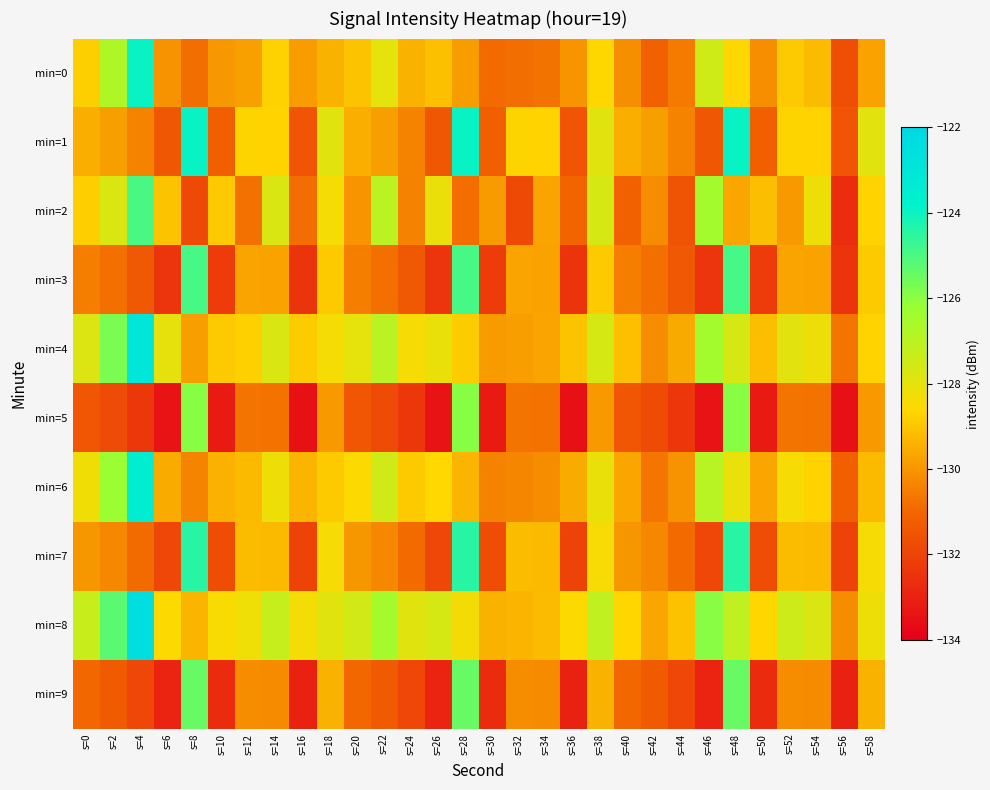

Reading left to right, transcribe all the data shown in this chart.

min=0: s=0=-128.8	s=2=-126.7	s=4=-123.9	s=6=-130.0	s=8=-130.8	s=10=-129.9	s=12=-129.8	s=14=-128.7	s=16=-129.9	s=18=-129.4	s=20=-129.0	s=22=-128.0	s=24=-129.4	s=26=-129.1	s=28=-129.8	s=30=-130.9	s=32=-130.8	s=34=-130.7	s=36=-130.0	s=38=-128.6	s=40=-130.1	s=42=-131.2	s=44=-130.6	s=46=-127.4	s=48=-128.6	s=50=-130.1	s=52=-128.9	s=54=-129.2	s=56=-131.7	s=58=-129.7
min=1: s=0=-129.5	s=2=-129.8	s=4=-130.4	s=6=-131.4	s=8=-123.9	s=10=-131.2	s=12=-128.7	s=14=-128.7	s=16=-131.5	s=18=-127.9	s=20=-129.5	s=22=-129.8	s=24=-130.4	s=26=-131.4	s=28=-123.9	s=30=-131.2	s=32=-128.7	s=34=-128.7	s=36=-131.5	s=38=-127.9	s=40=-129.5	s=42=-129.8	s=44=-130.4	s=46=-131.4	s=48=-123.9	s=50=-131.2	s=52=-128.7	s=54=-128.7	s=56=-131.5	s=58=-127.9
min=2: s=0=-128.8	s=2=-127.7	s=4=-124.9	s=6=-129.0	s=8=-131.8	s=10=-128.9	s=12=-130.8	s=14=-127.7	s=16=-130.9	s=18=-128.4	s=20=-130.0	s=22=-127.0	s=24=-130.4	s=26=-128.1	s=28=-130.8	s=30=-129.9	s=32=-131.8	s=34=-129.7	s=36=-131.0	s=38=-127.6	s=40=-131.1	s=42=-130.2	s=44=-131.6	s=46=-126.4	s=48=-129.6	s=50=-129.1	s=52=-129.9	s=54=-128.2	s=56=-132.7	s=58=-128.7
min=3: s=0=-130.5	s=2=-130.8	s=4=-131.4	s=6=-132.4	s=8=-124.9	s=10=-132.2	s=12=-129.7	s=14=-129.7	s=16=-132.5	s=18=-128.9	s=20=-130.5	s=22=-130.8	s=24=-131.4	s=26=-132.4	s=28=-124.9	s=30=-132.2	s=32=-129.7	s=34=-129.7	s=36=-132.5	s=38=-128.9	s=40=-130.5	s=42=-130.8	s=44=-131.4	s=46=-132.4	s=48=-124.9	s=50=-132.2	s=52=-129.7	s=54=-129.7	s=56=-132.5	s=58=-128.9
min=4: s=0=-127.8	s=2=-125.7	s=4=-122.9	s=6=-128.0	s=8=-129.8	s=10=-128.9	s=12=-128.8	s=14=-127.7	s=16=-128.9	s=18=-128.4	s=20=-128.0	s=22=-127.0	s=24=-128.4	s=26=-128.1	s=28=-128.8	s=30=-129.9	s=32=-129.8	s=34=-129.7	s=36=-129.0	s=38=-127.6	s=40=-129.1	s=42=-130.2	s=44=-129.6	s=46=-126.4	s=48=-127.6	s=50=-129.1	s=52=-127.9	s=54=-128.2	s=56=-130.7	s=58=-128.7
min=5: s=0=-131.5	s=2=-131.8	s=4=-132.4	s=6=-133.4	s=8=-125.9	s=10=-133.2	s=12=-130.7	s=14=-130.7	s=16=-133.5	s=18=-129.9	s=20=-131.5	s=22=-131.8	s=24=-132.4	s=26=-133.4	s=28=-125.9	s=30=-133.2	s=32=-130.7	s=34=-130.7	s=36=-133.5	s=38=-129.9	s=40=-131.5	s=42=-131.8	s=44=-132.4	s=46=-133.4	s=48=-125.9	s=50=-133.2	s=52=-130.7	s=54=-130.7	s=56=-133.5	s=58=-129.9
min=6: s=0=-128.3	s=2=-126.2	s=4=-123.4	s=6=-129.5	s=8=-130.3	s=10=-129.4	s=12=-129.3	s=14=-128.2	s=16=-129.4	s=18=-128.9	s=20=-128.5	s=22=-127.5	s=24=-128.9	s=26=-128.6	s=28=-129.3	s=30=-130.4	s=32=-130.3	s=34=-130.2	s=36=-129.5	s=38=-128.1	s=40=-129.6	s=42=-130.7	s=44=-130.1	s=46=-126.9	s=48=-128.1	s=50=-129.6	s=52=-128.4	s=54=-128.7	s=56=-131.2	s=58=-129.2
min=7: s=0=-130.0	s=2=-130.3	s=4=-130.9	s=6=-131.9	s=8=-124.4	s=10=-131.7	s=12=-129.2	s=14=-129.2	s=16=-132.0	s=18=-128.4	s=20=-130.0	s=22=-130.3	s=24=-130.9	s=26=-131.9	s=28=-124.4	s=30=-131.7	s=32=-129.2	s=34=-129.2	s=36=-132.0	s=38=-128.4	s=40=-130.0	s=42=-130.3	s=44=-130.9	s=46=-131.9	s=48=-124.4	s=50=-131.7	s=52=-129.2	s=54=-129.2	s=56=-132.0	s=58=-128.4
min=8: s=0=-127.3	s=2=-125.2	s=4=-122.4	s=6=-128.5	s=8=-129.3	s=10=-128.4	s=12=-128.3	s=14=-127.2	s=16=-128.4	s=18=-127.9	s=20=-127.5	s=22=-126.5	s=24=-127.9	s=26=-127.6	s=28=-128.3	s=30=-129.4	s=32=-129.3	s=34=-129.2	s=36=-128.5	s=38=-127.1	s=40=-128.6	s=42=-129.7	s=44=-129.1	s=46=-125.9	s=48=-127.1	s=50=-128.6	s=52=-127.4	s=54=-127.7	s=56=-130.2	s=58=-128.2
min=9: s=0=-131.0	s=2=-131.3	s=4=-131.9	s=6=-132.9	s=8=-125.4	s=10=-132.7	s=12=-130.2	s=14=-130.2	s=16=-133.0	s=18=-129.4	s=20=-131.0	s=22=-131.3	s=24=-131.9	s=26=-132.9	s=28=-125.4	s=30=-132.7	s=32=-130.2	s=34=-130.2	s=36=-133.0	s=38=-129.4	s=40=-131.0	s=42=-131.3	s=44=-131.9	s=46=-132.9	s=48=-125.4	s=50=-132.7	s=52=-130.2	s=54=-130.2	s=56=-133.0	s=58=-129.4